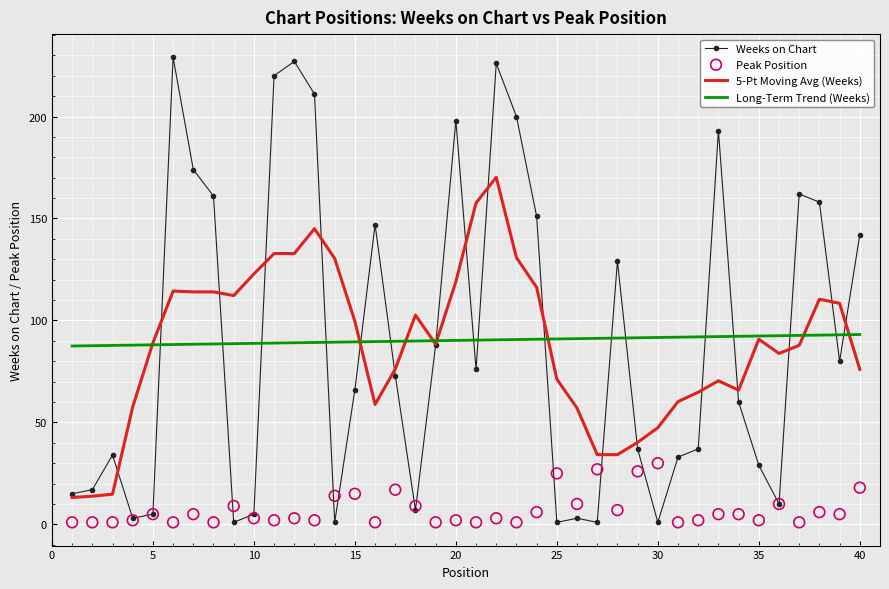

What are all the series names shown in the legend?

Weeks on Chart, 5-Pt Moving Avg (Weeks), Long-Term Trend (Weeks), Peak Position